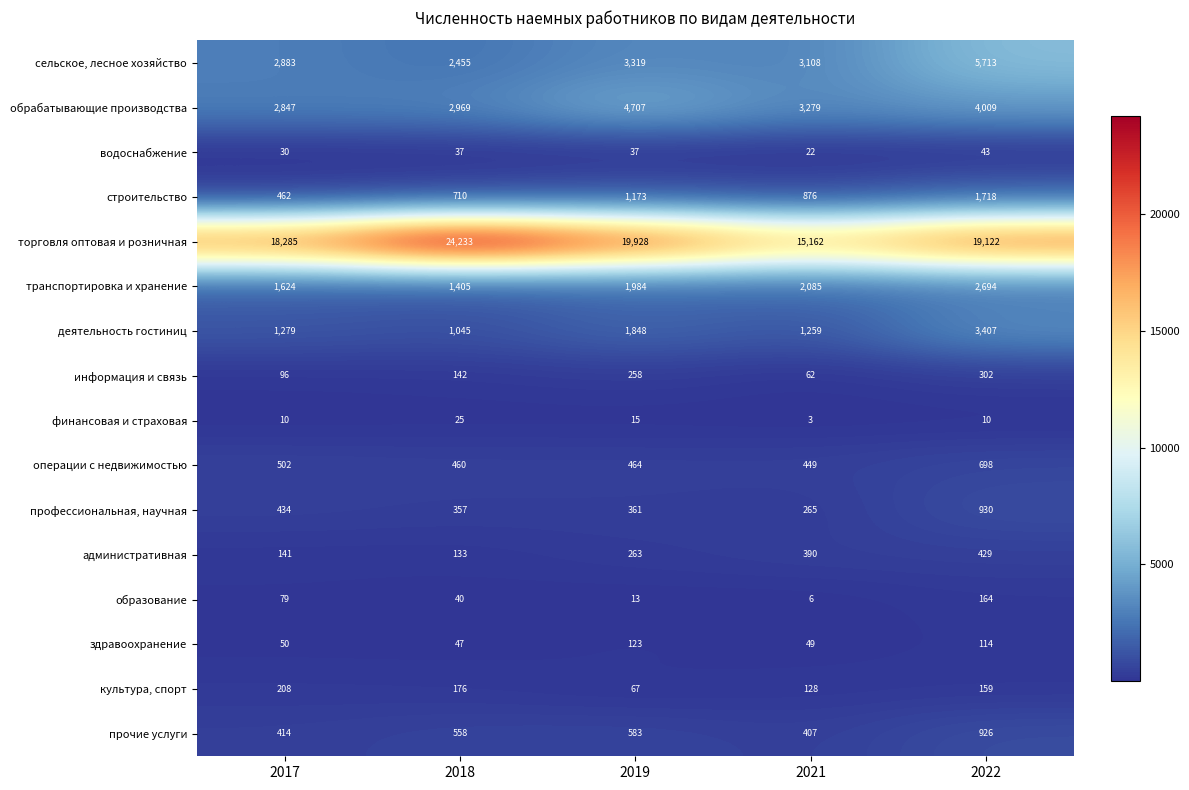

True or false: обрабатывающие производства has a value of 4707 at 2019.

True